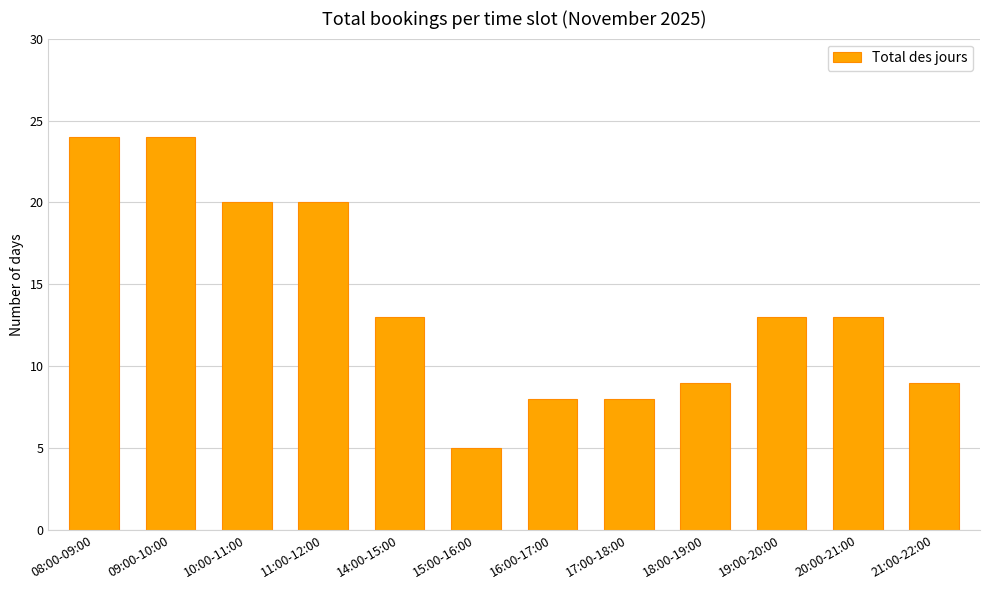

Does the chart contain stacked bars?

No